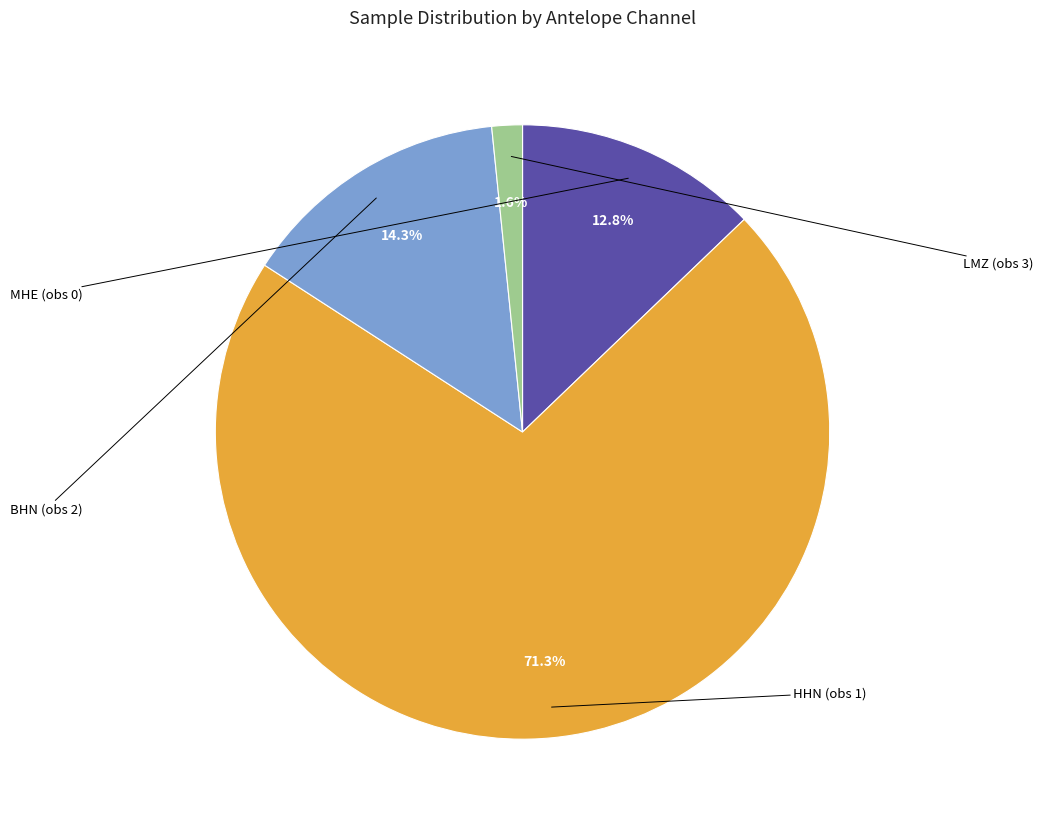

How much of the chart is everything except HHN (obs 1)?

28.7%